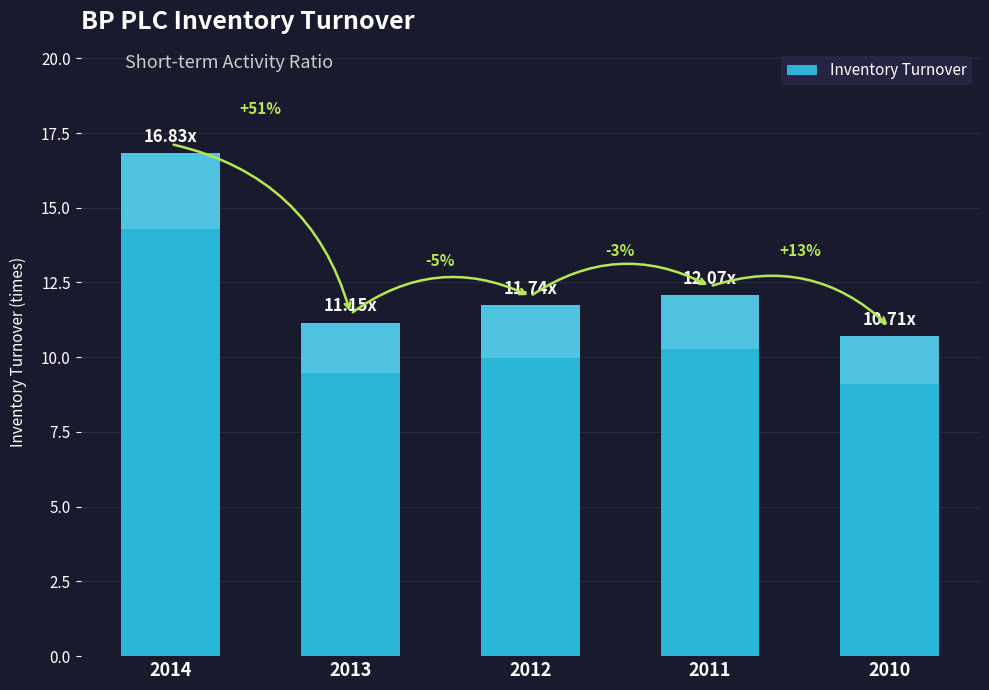

The value at 2014 is 28.5. True or false?

False